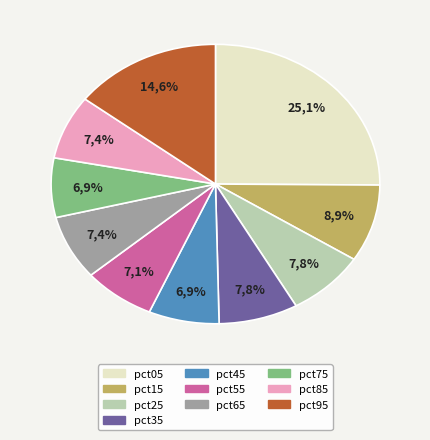

What percentage do pct55 and pct85 together represent?

14.5%